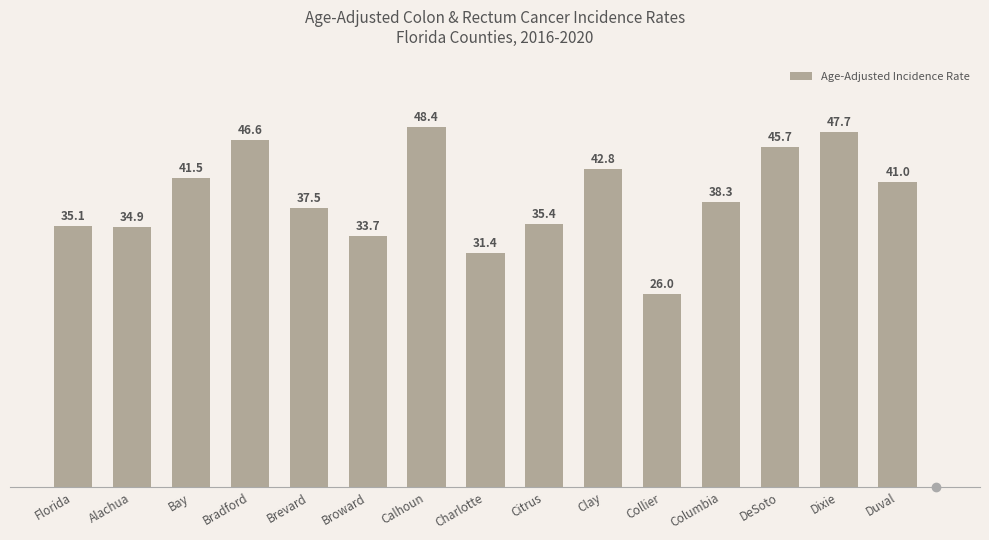

Approximately how many times larger is the value at Bradford compared to Clay?

1.1